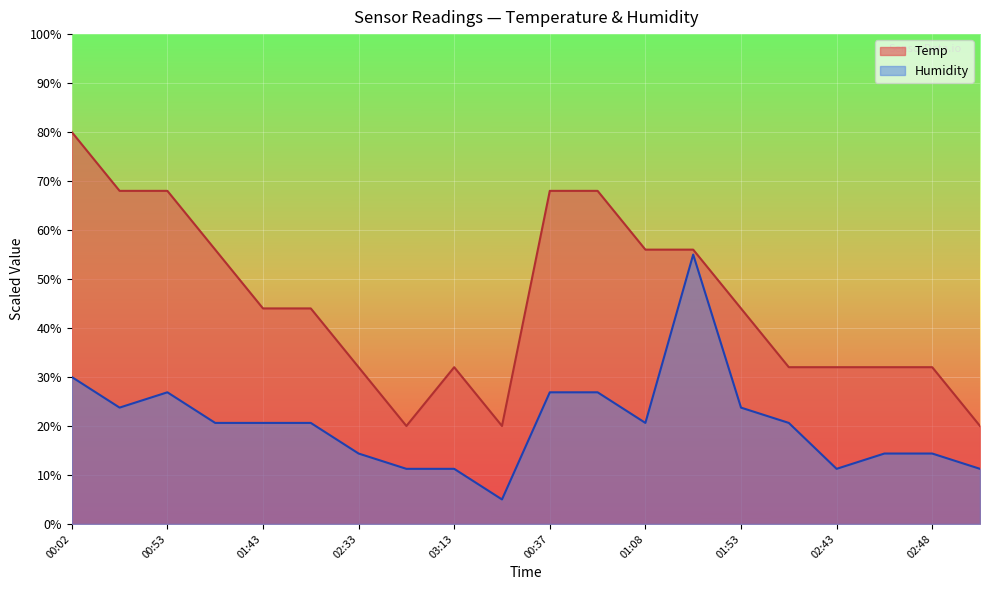

Reading left to right, extract all data points from this chart.

Temp: 00:02=80.0	00:27=68.0	00:53=68.0	01:18=56.0	01:43=44.0	02:08=44.0	02:33=32.0	02:58=20.0	03:13=32.0	03:18=20.0	00:37=68.0	00:48=68.0	01:08=56.0	01:28=56.0	01:53=44.0	02:13=32.0	02:43=32.0	02:23=32.0	02:48=32.0	03:03=20.0
Humidity: 00:02=30.0	00:27=23.7	00:53=26.9	01:18=20.6	01:43=20.6	02:08=20.6	02:33=14.4	02:58=11.2	03:13=11.2	03:18=5.0	00:37=26.9	00:48=26.9	01:08=20.6	01:28=55.0	01:53=23.7	02:13=20.6	02:43=11.2	02:23=14.4	02:48=14.4	03:03=11.2